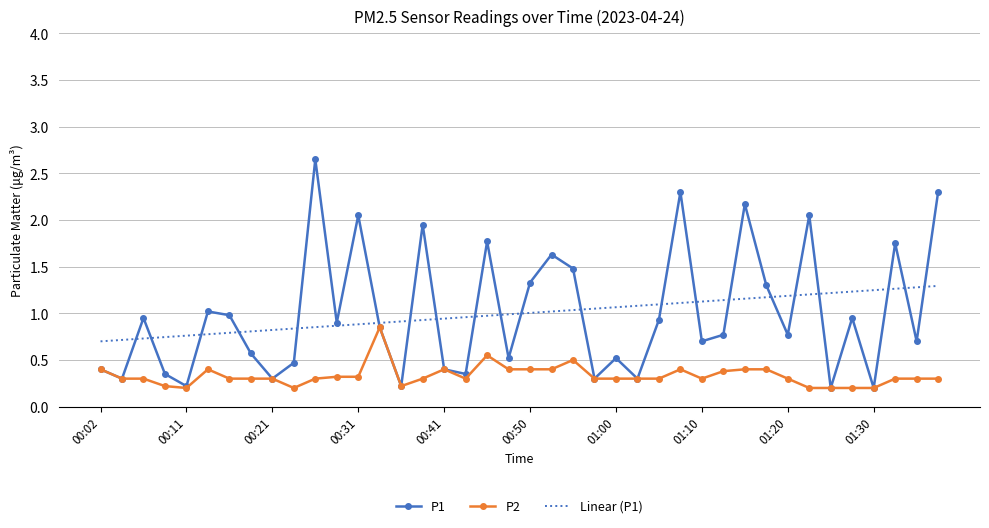

Rank the series by their maximum value, from highest to lowest.

P1, Linear (P1), P2